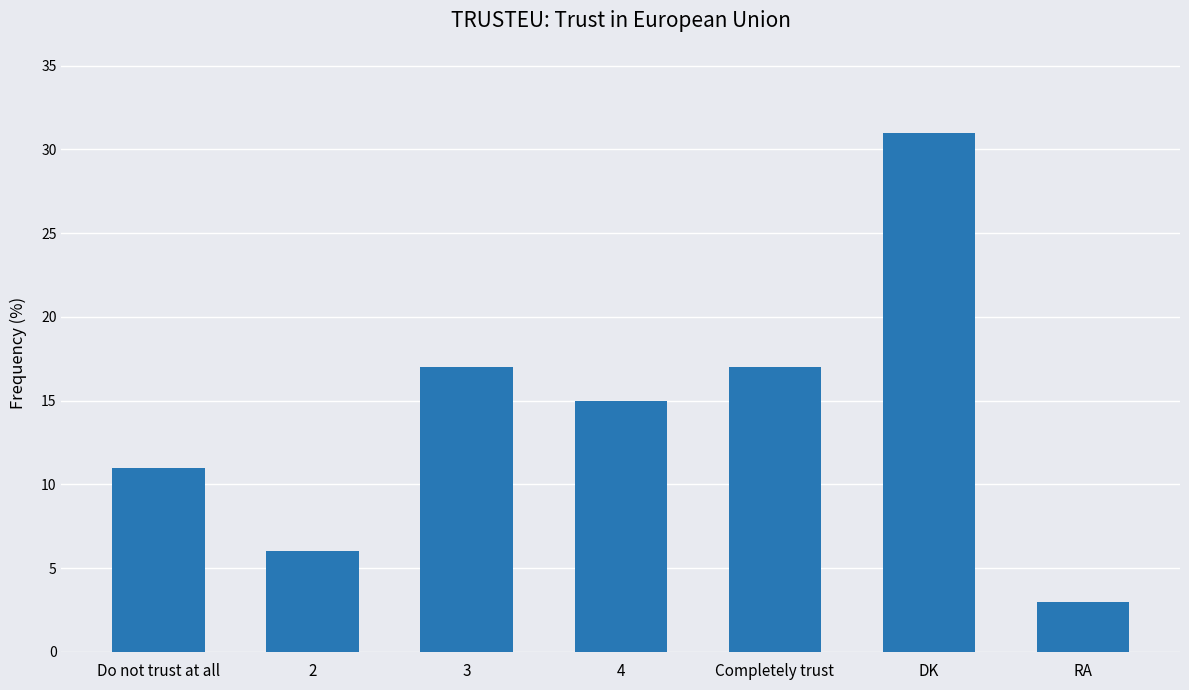

What is the change in value from Completely trust to DK?

+14